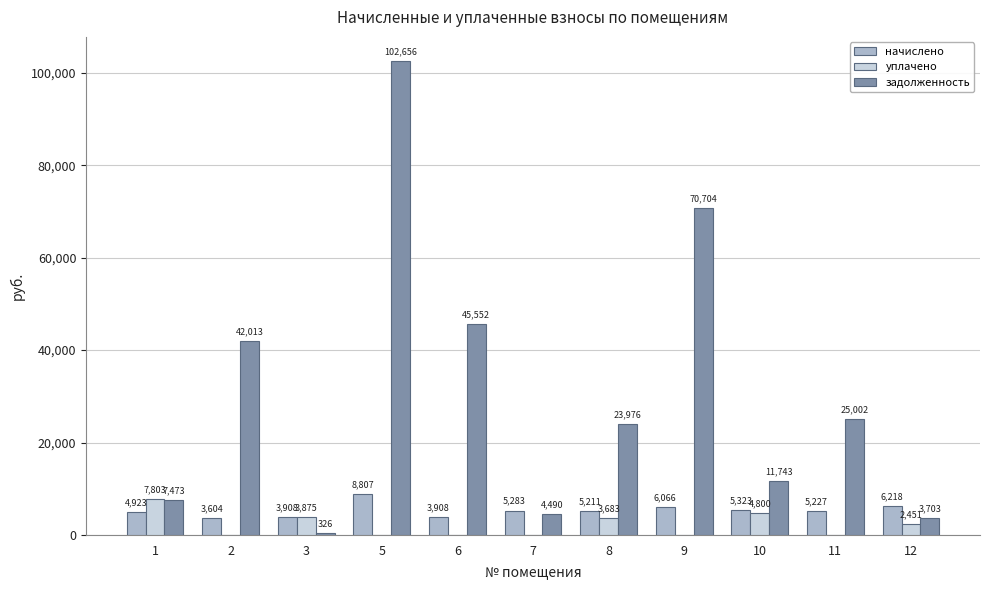

At which label is задолженность closest to 51490?

6